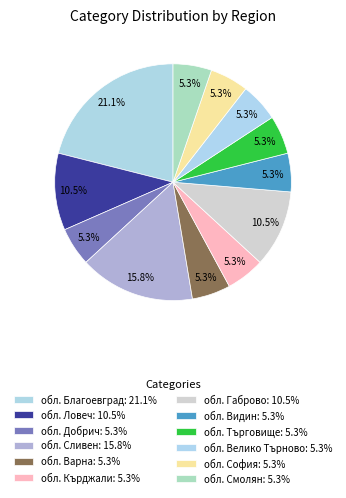

Does обл. София represent more than half of the total?

No